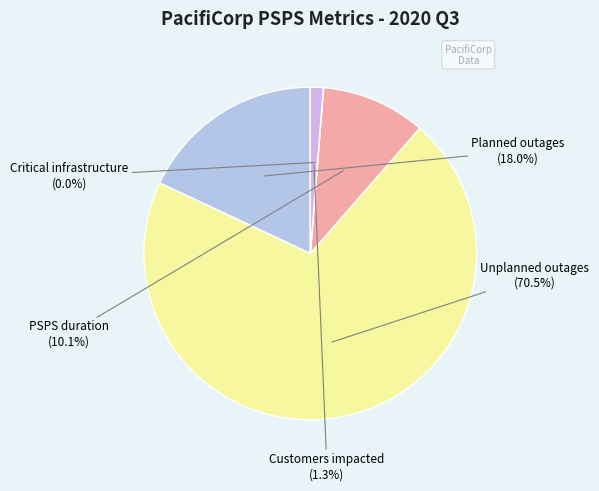

What is the total percentage of Unplanned outages and Planned outages?

88.6%